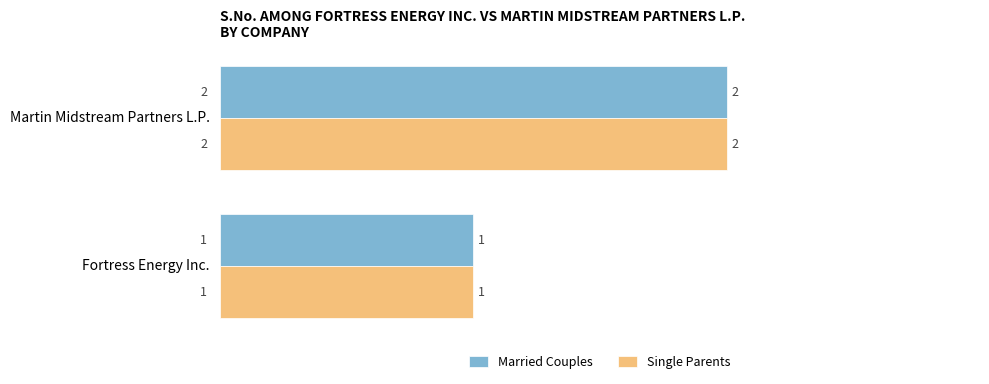

True or false: Married Couples has a value of 2 at Fortress Energy Inc..

False